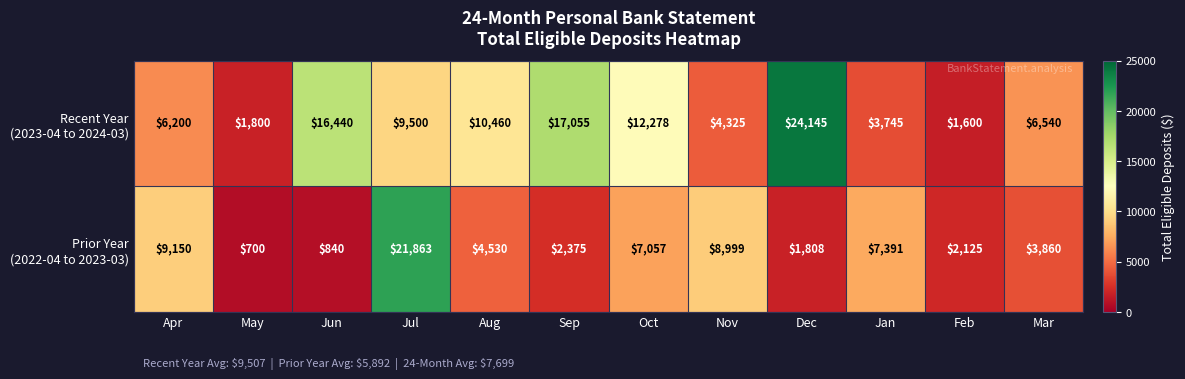

Which category has the highest value across all series?

Dec